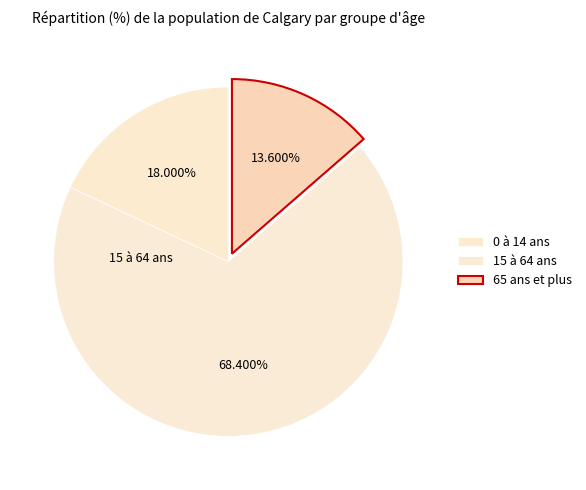

Which slice is the largest?

15 à 64 ans